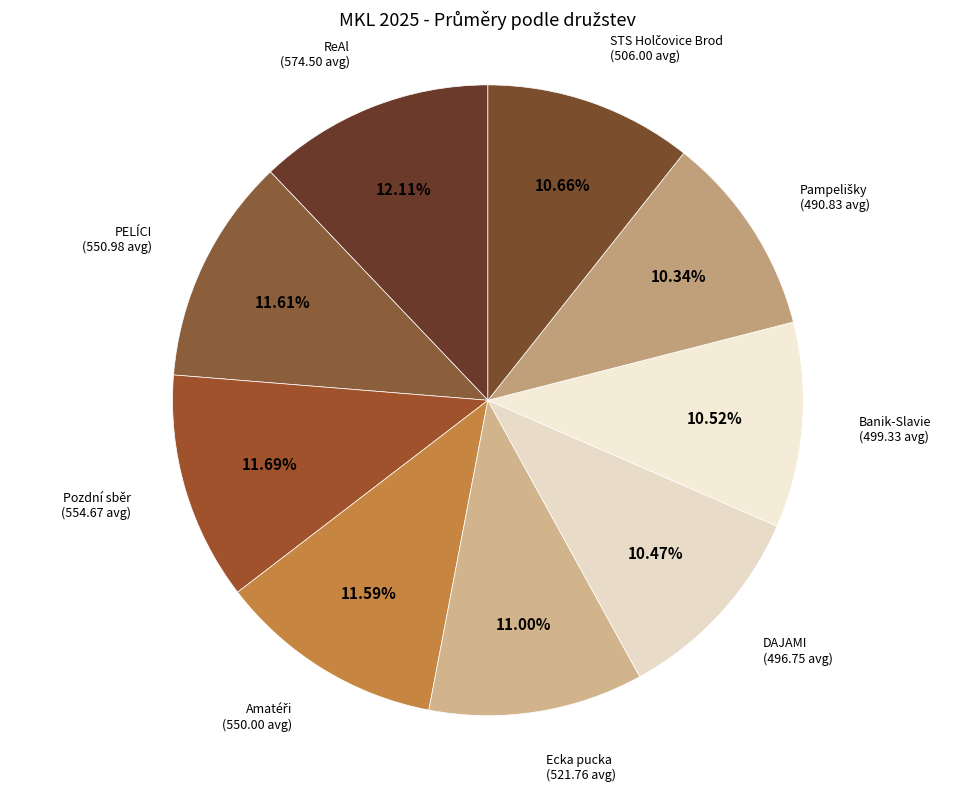

True or false: Banik-Slavie accounts for 11% of the total.

True